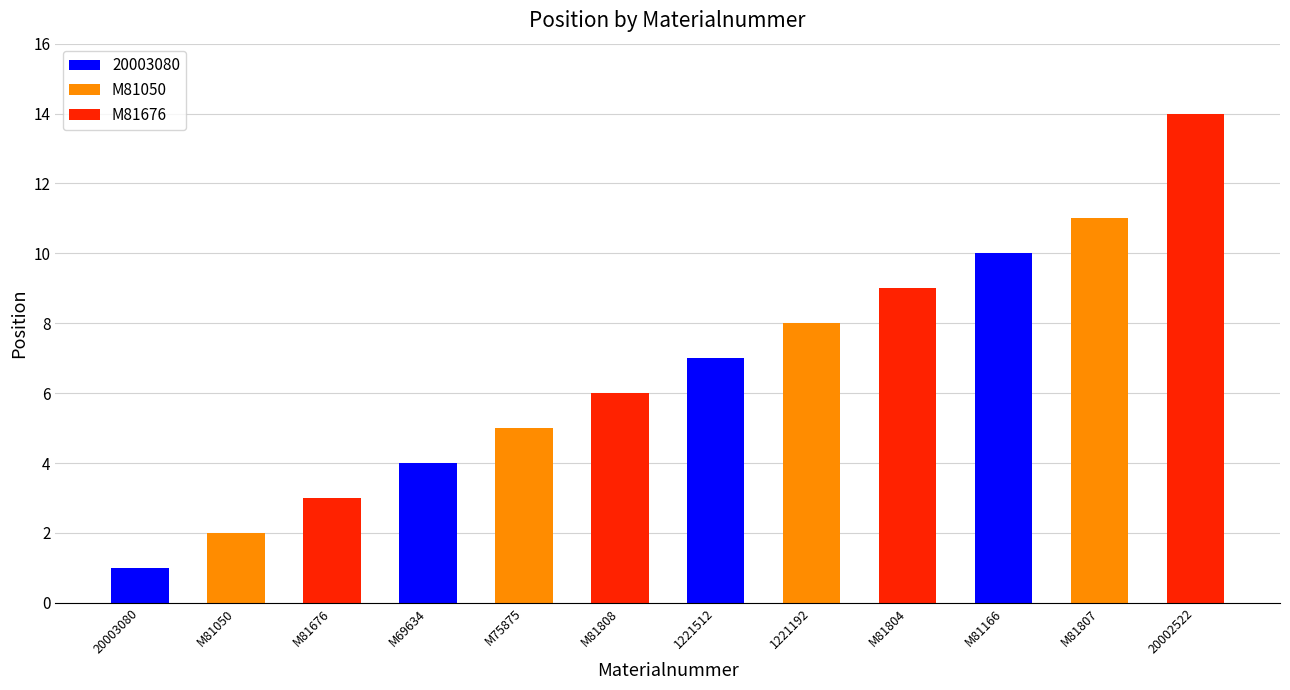

Where is the data nearest to the value 7?

1221512